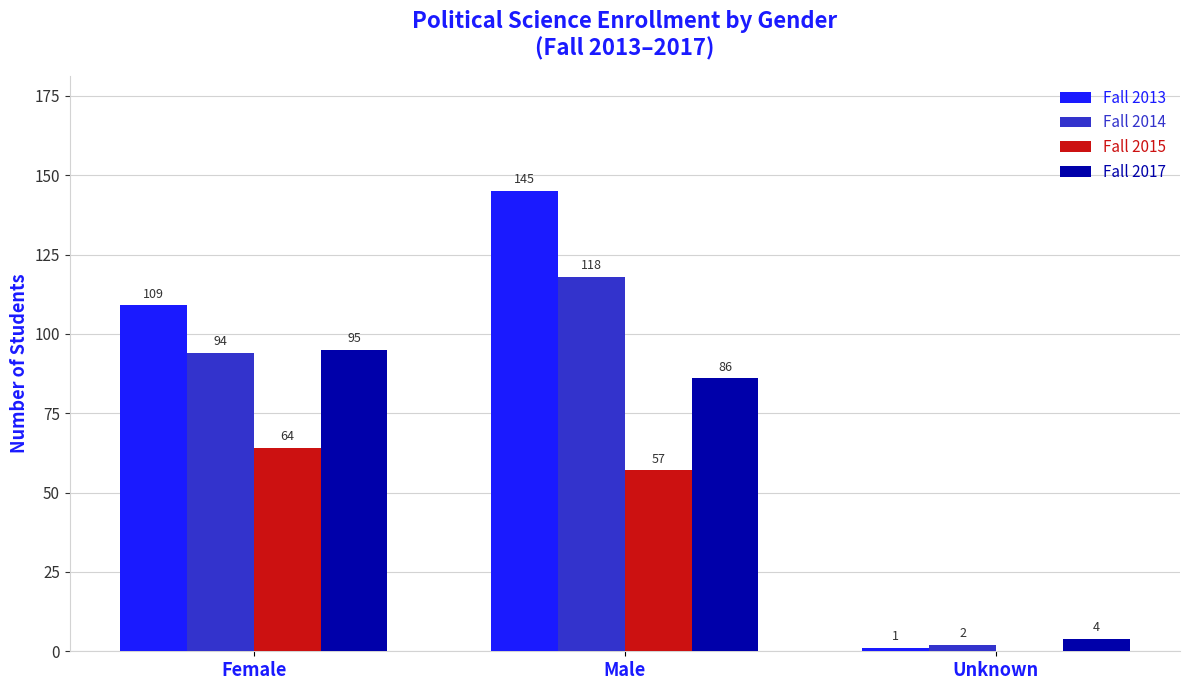

What is the maximum value for Fall 2015?

64